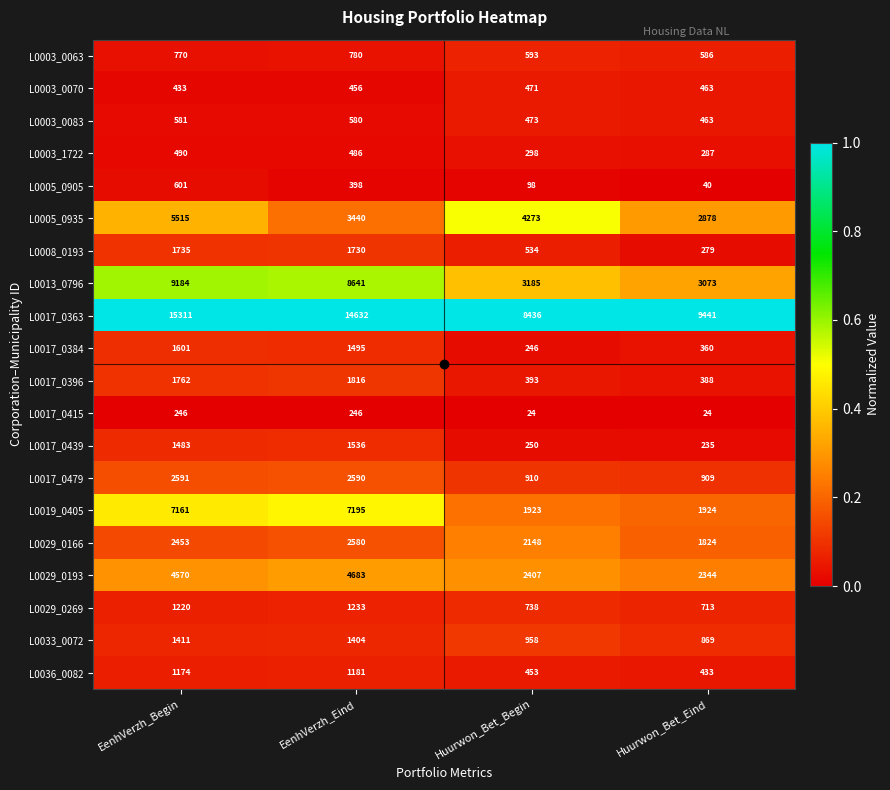

What is the sum of the L0019_0405 values at Huurwon_Bet_Eind and EenhVerzh_Eind?

9119